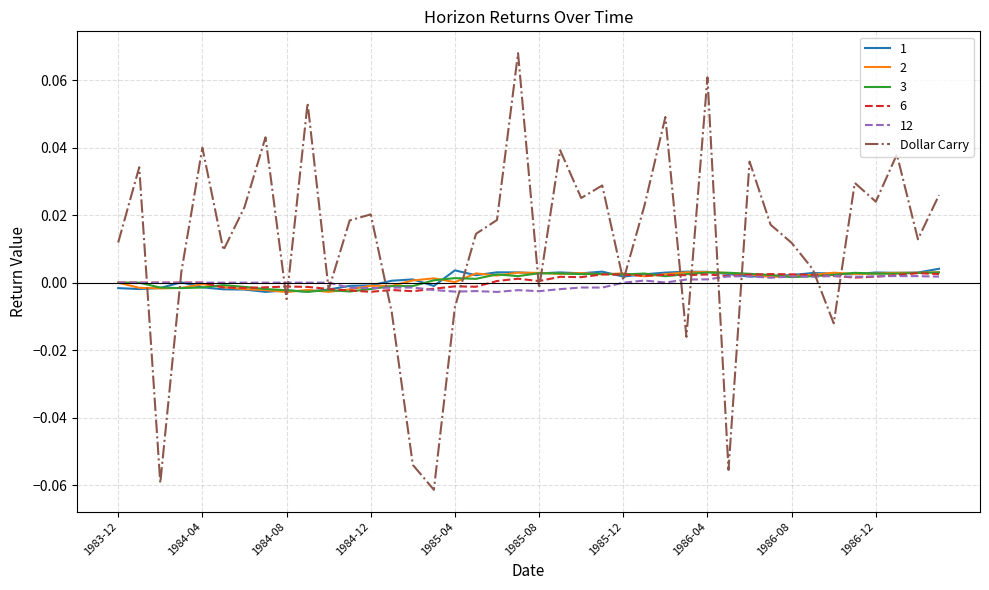

Which series has the largest total across all categories?

Dollar Carry